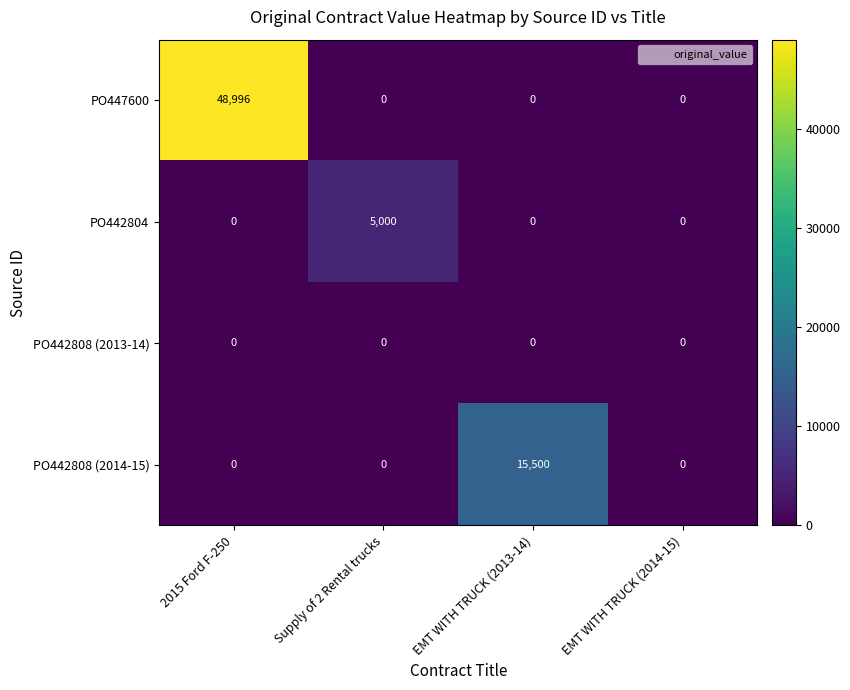

The value of PO442808 (2014-15) at EMT WITH TRUCK (2014-15) is 0. True or false?

True